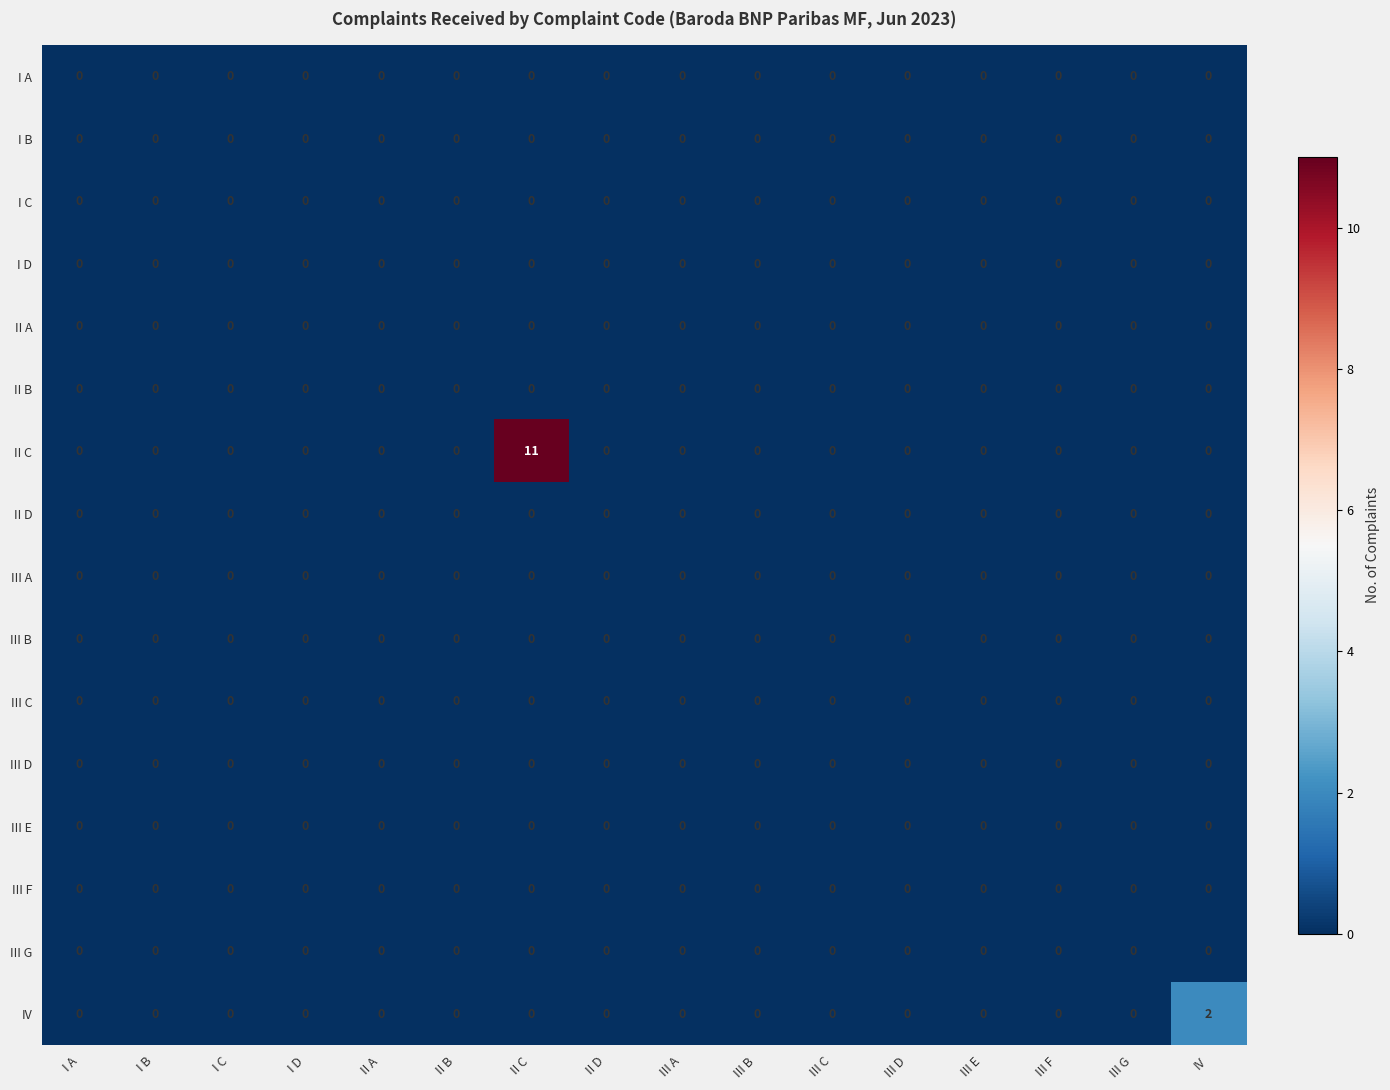

At which category is the sum across all series the highest?

II C